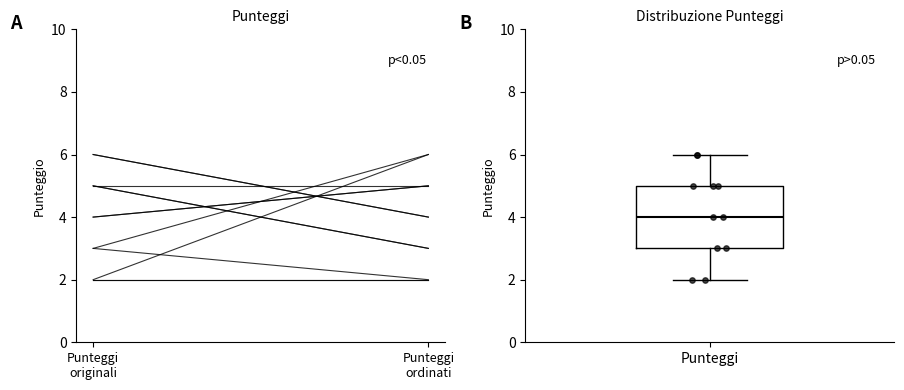

Where does the upper whisker of the box for Punteggi end on the y-axis? The values are not printed on the chart, so give them approximately, as read against the axis.

6